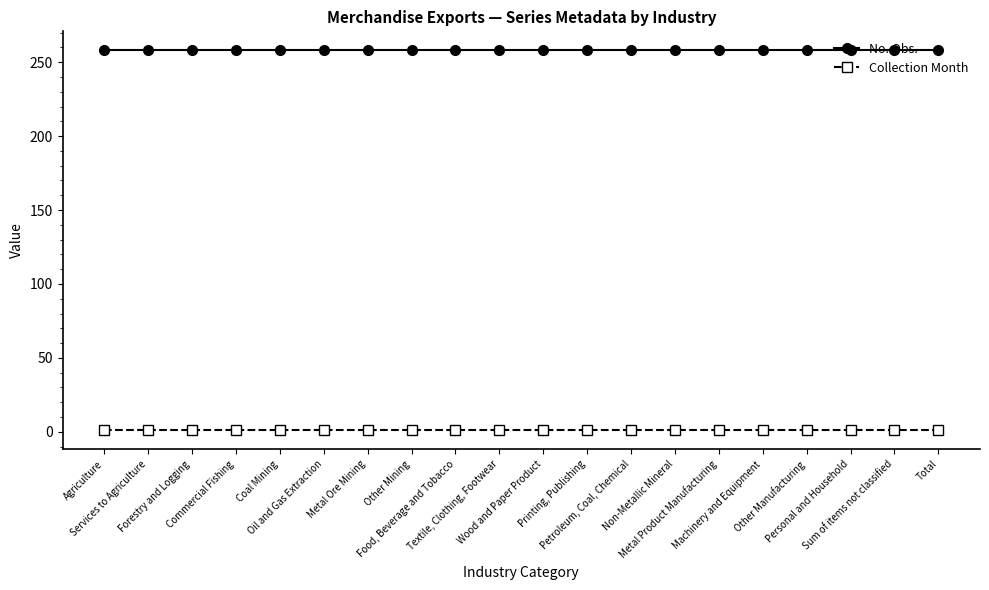

What is the maximum value shown in the chart?

258